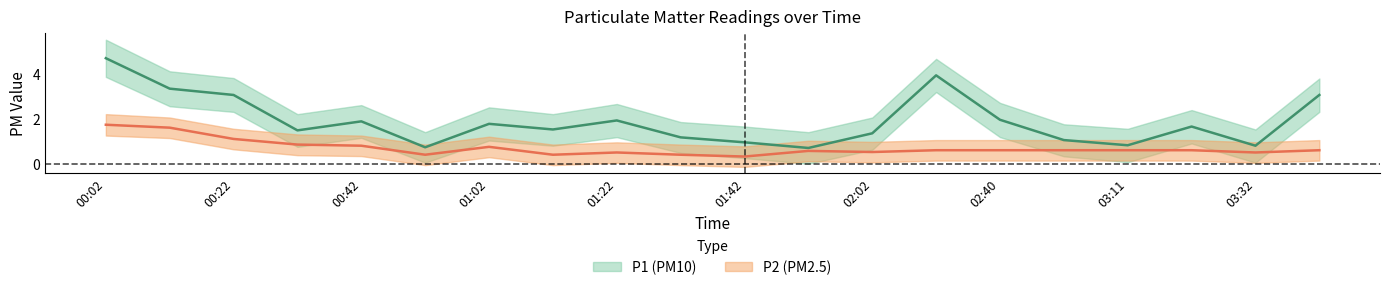

At which category does P2_upper reach its first local peak?

01:02